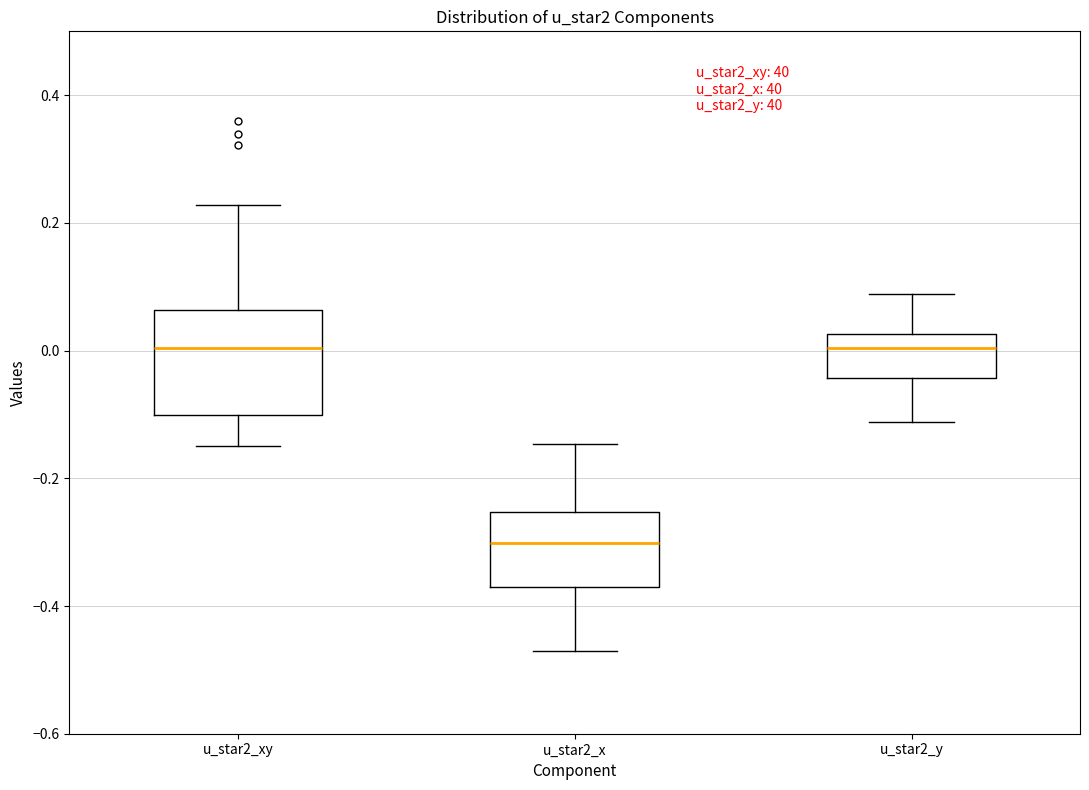

Where does the upper whisker of the box for u_star2_x end on the y-axis? The values are not printed on the chart, so give them approximately, as read against the axis.

-0.14